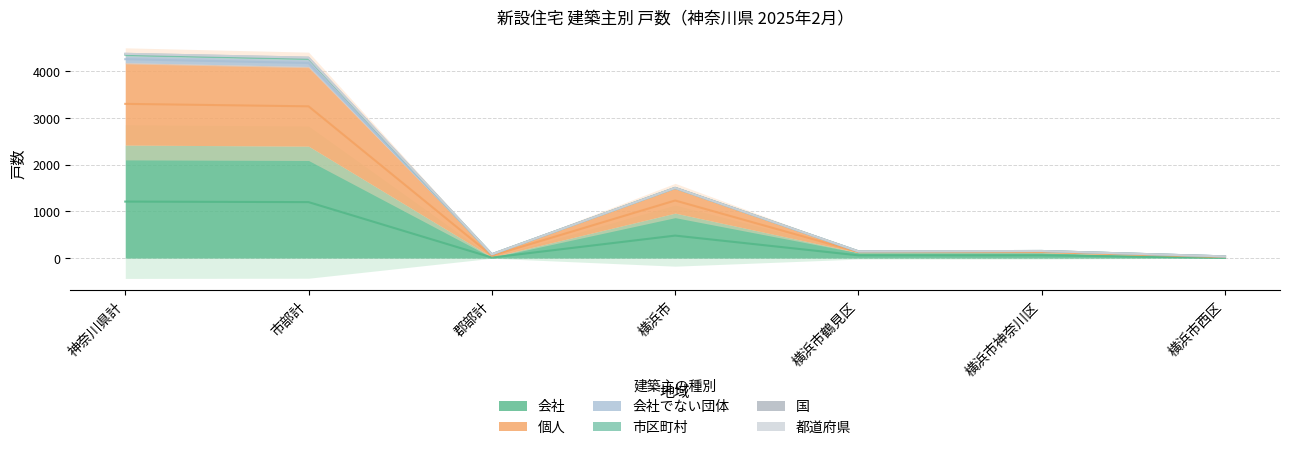

What is the sum of all 市区町村 values?

80